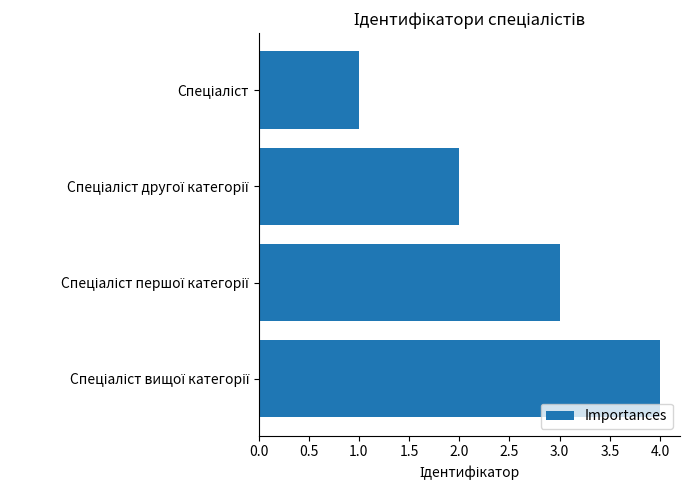

Does the chart contain any negative values?

No